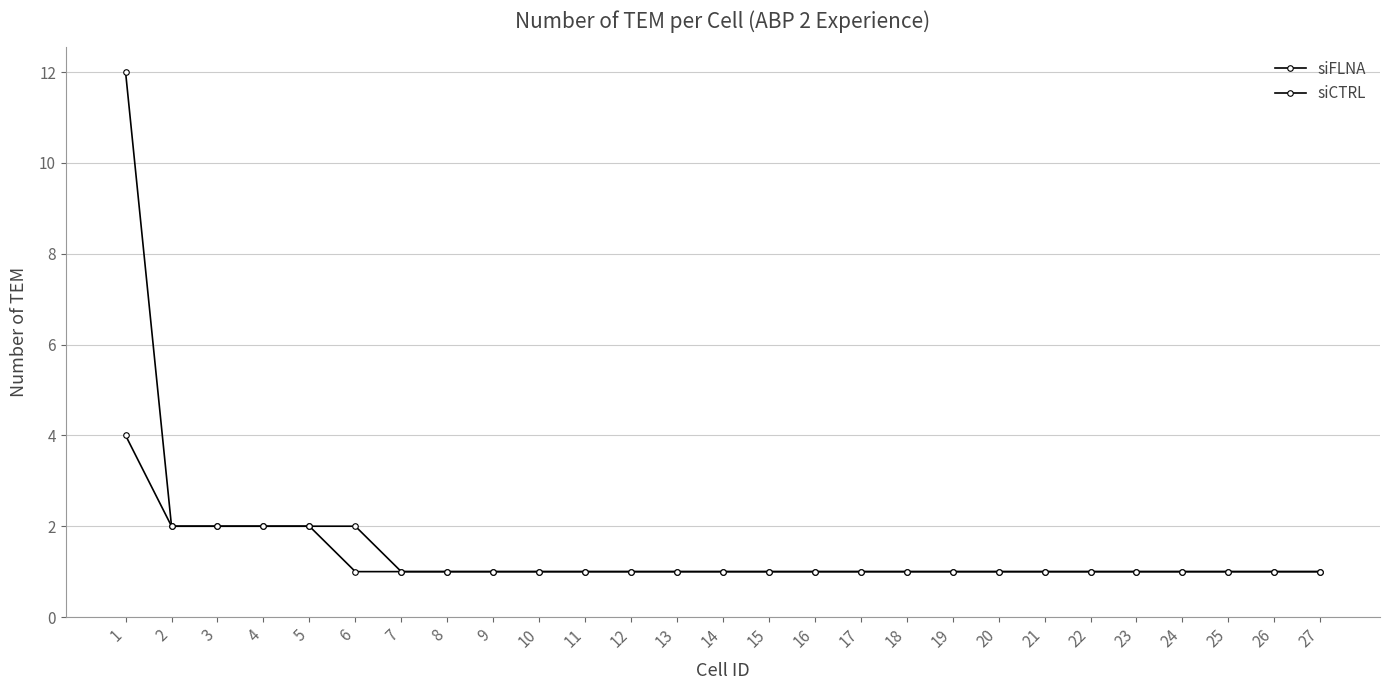

How many data points does each series have?

27